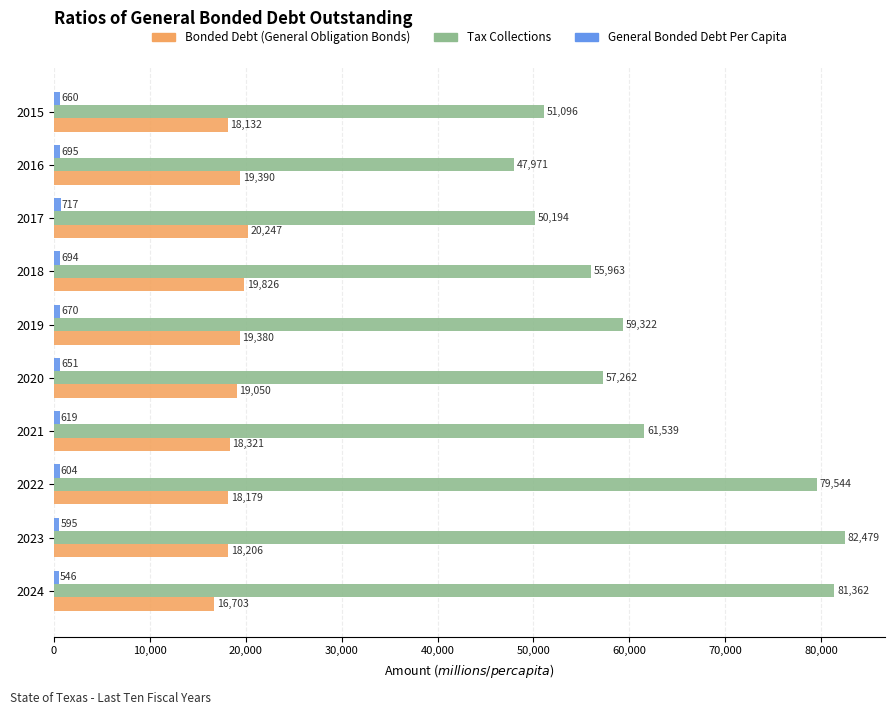

What value does the Tax Collections series have at 2021?

61539